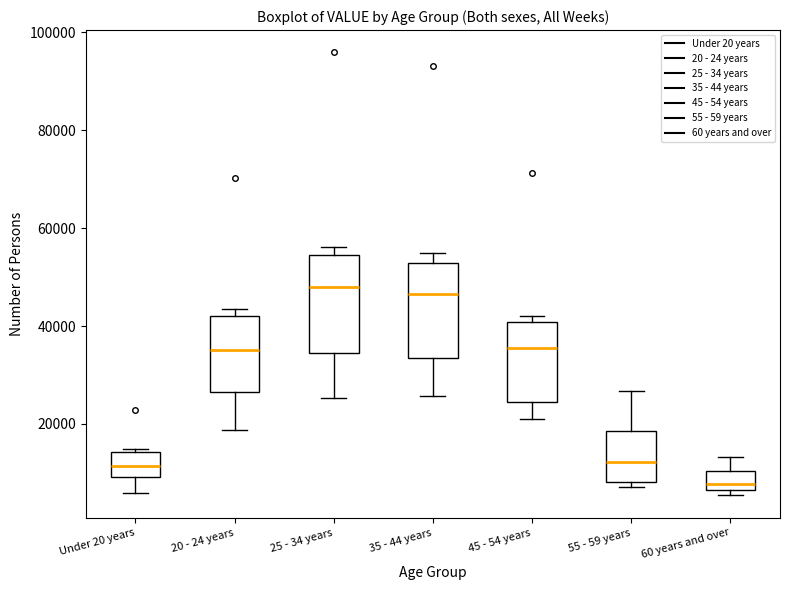

Reading left to right, read every box against the y-axis: the position of its median line, the range the box covers, and the ends of its whiskers. The values are not printed on the chart, so give them approximately, as read against the axis.

Under 20 years: median 12000, box 10000 to 14000, whiskers 6000 to 14000
20 - 24 years: median 36000, box 26000 to 42000, whiskers 18000 to 44000
25 - 34 years: median 48000, box 34000 to 54000, whiskers 26000 to 56000
35 - 44 years: median 46000, box 34000 to 52000, whiskers 26000 to 54000
45 - 54 years: median 36000, box 24000 to 40000, whiskers 20000 to 42000
55 - 59 years: median 12000, box 8000 to 18000, whiskers 8000 (just below the box's lower edge) to 26000
60 years and over: median 8000, box 6000 to 10000, whiskers 6000 (just below the box's lower edge) to 14000